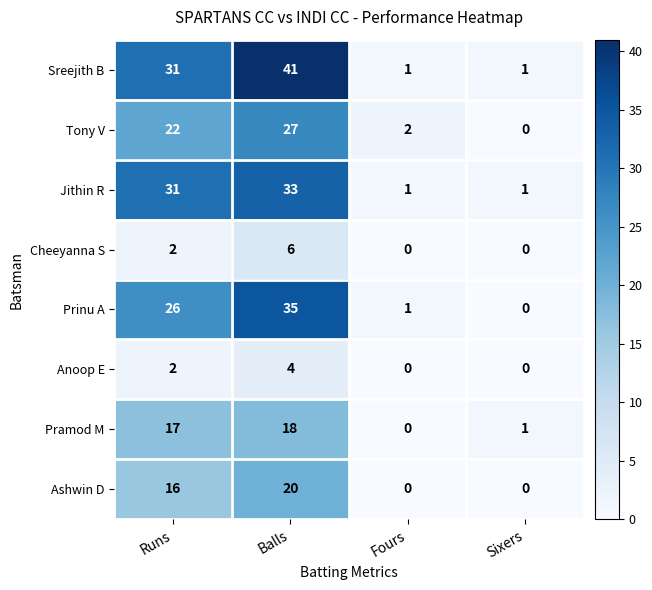

At which label does Prinu A reach its peak?

Balls